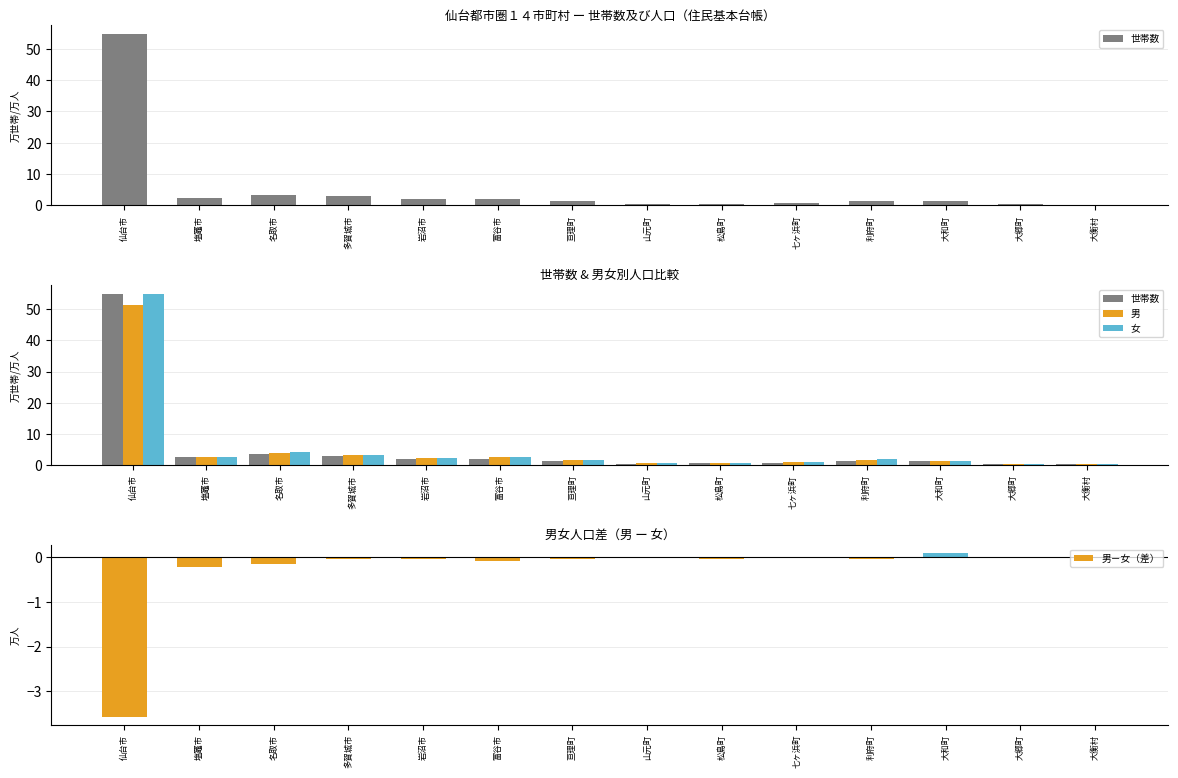

At which label does 男 reach its minimum?

大衡村